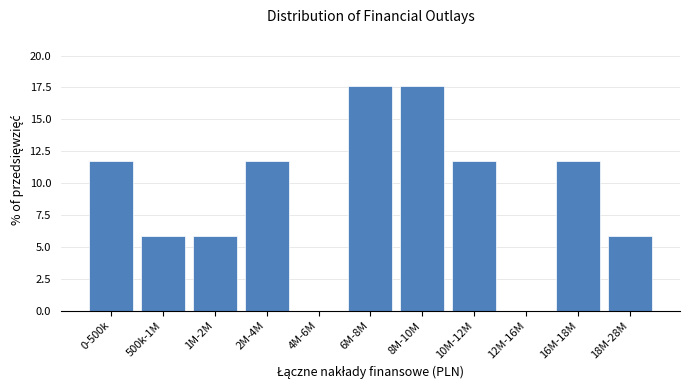

Reading right to left, transcribe all the data shown in this chart.

18M-28M=5.9	16M-18M=11.8	12M-16M=0.0	10M-12M=11.8	8M-10M=17.6	6M-8M=17.6	4M-6M=0.0	2M-4M=11.8	1M-2M=5.9	500k-1M=5.9	0-500k=11.8